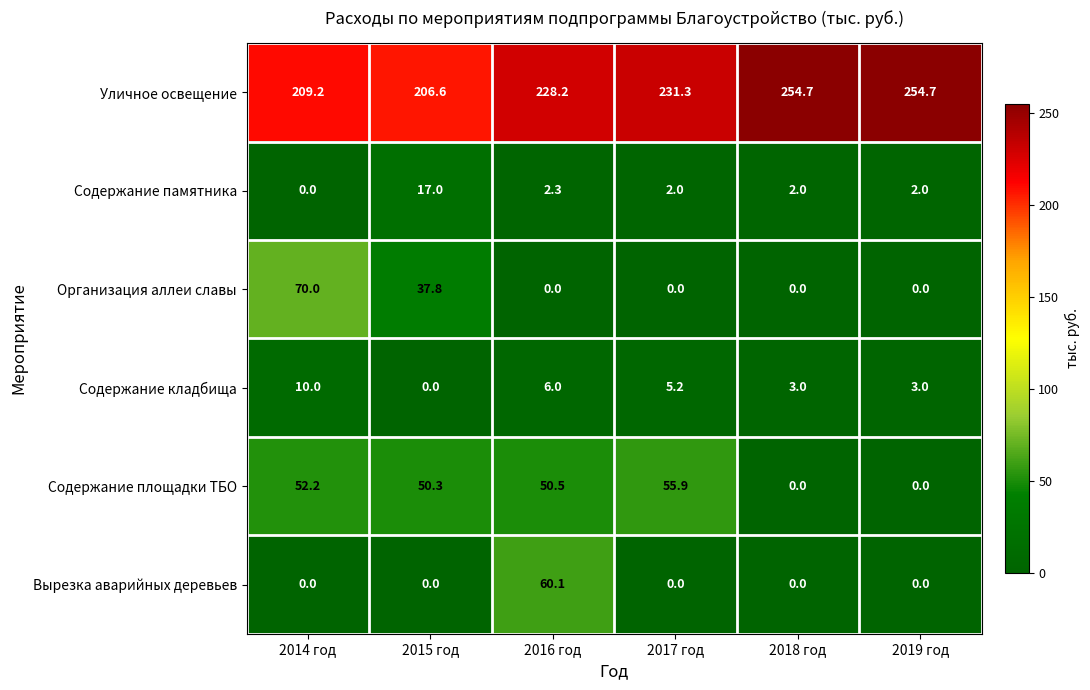

Which series has the largest total across all categories?

Уличное освещение